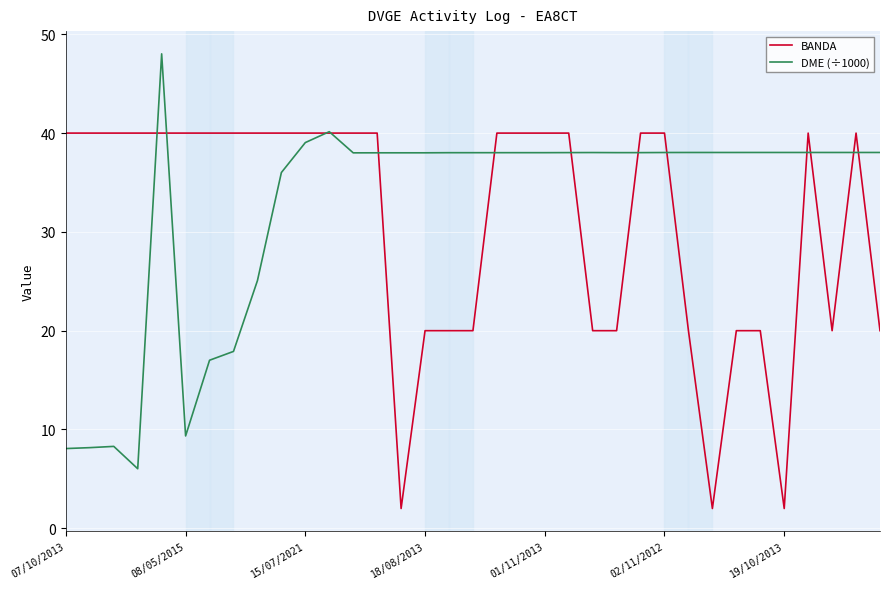

List the series in order of their peak value, lowest first.

BANDA, DME (÷1000)